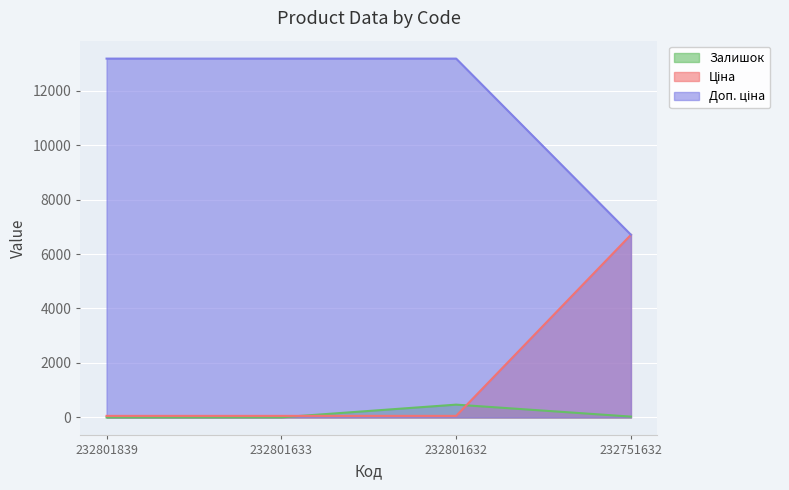

True or false: Ціна has more than 0 interior local peaks.

False